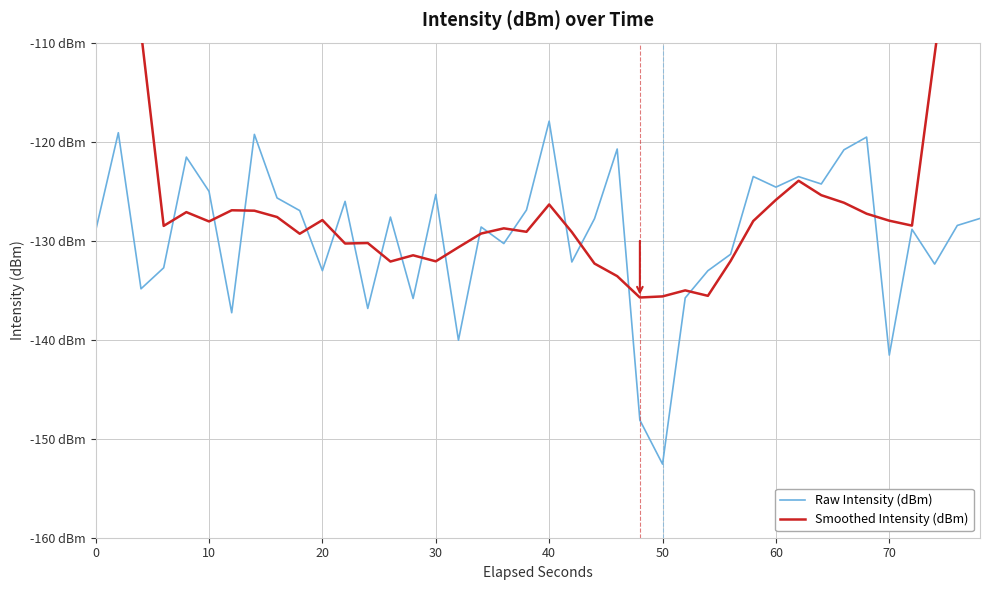

How many lines are shown in the chart?

2